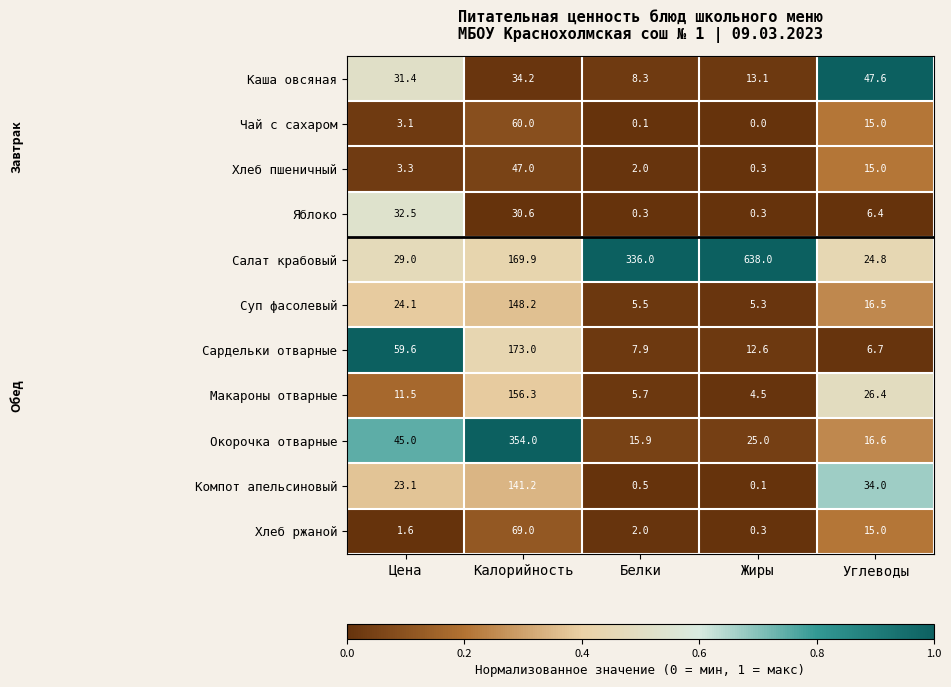

Which series changed the most between Цена and Калорийность?

Окорочка отварные